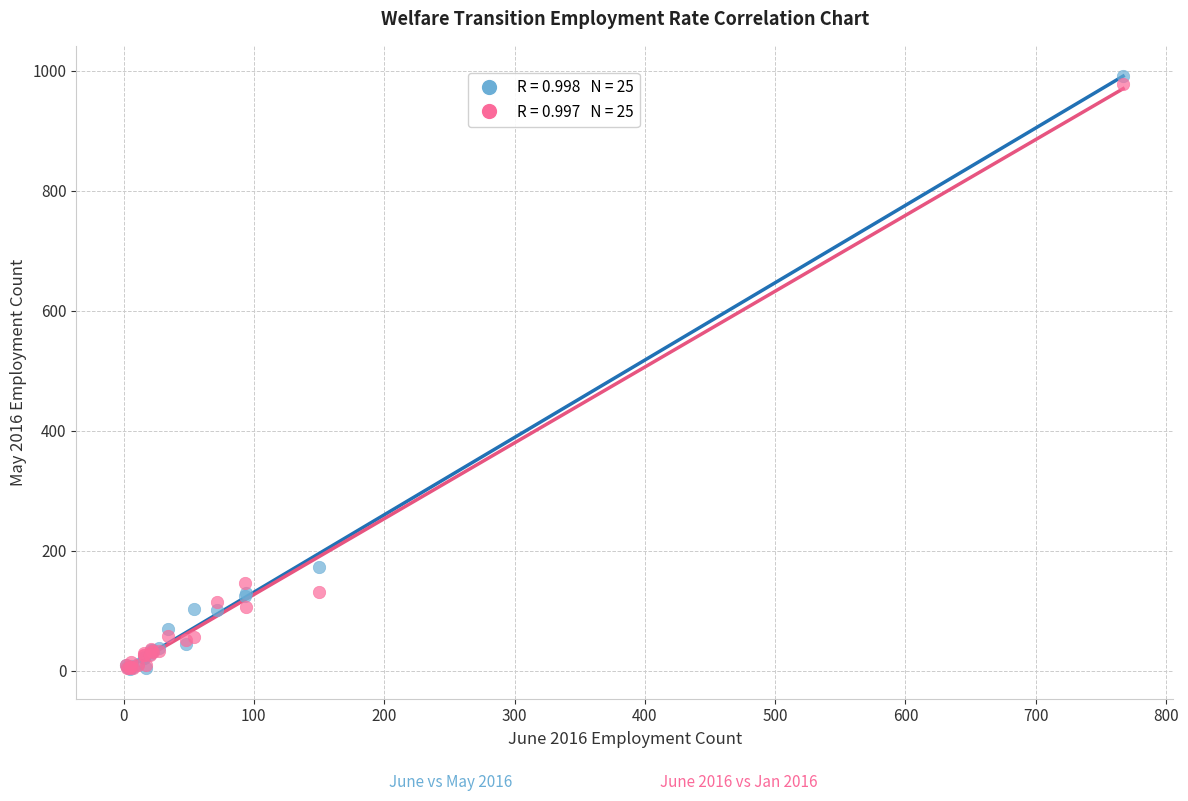

Across all series, what Y value is closest to 497?

173